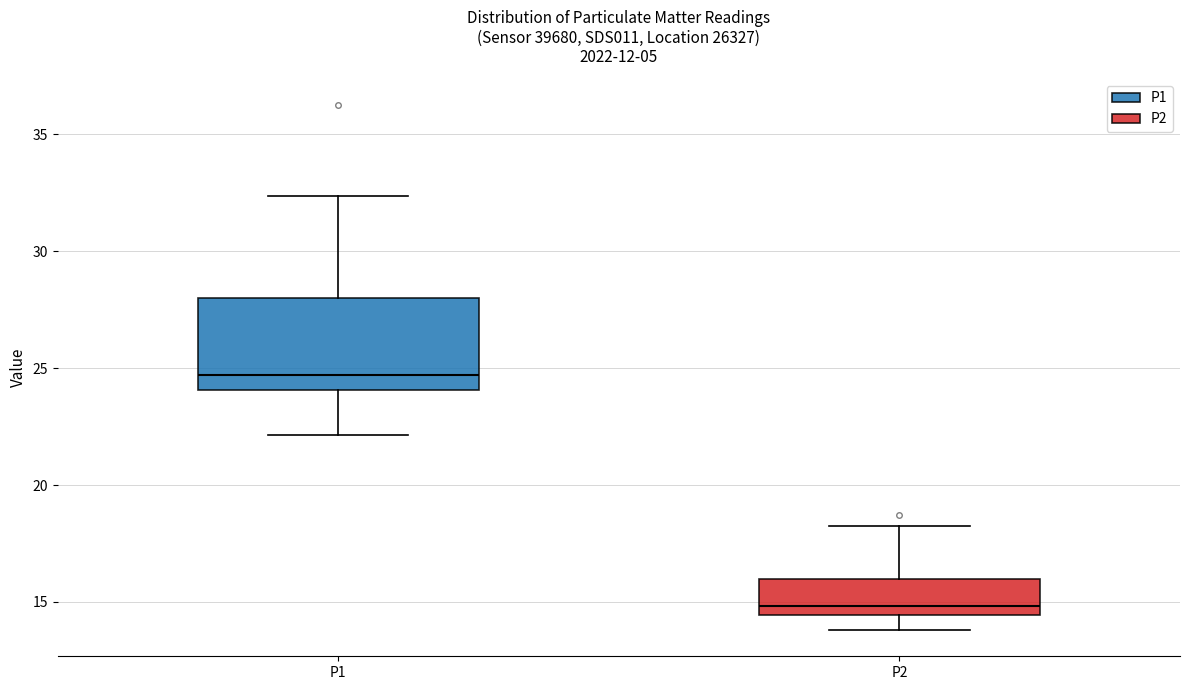

Comparing the boxes themselves (not the whiskers), which one is the tallest?

P1